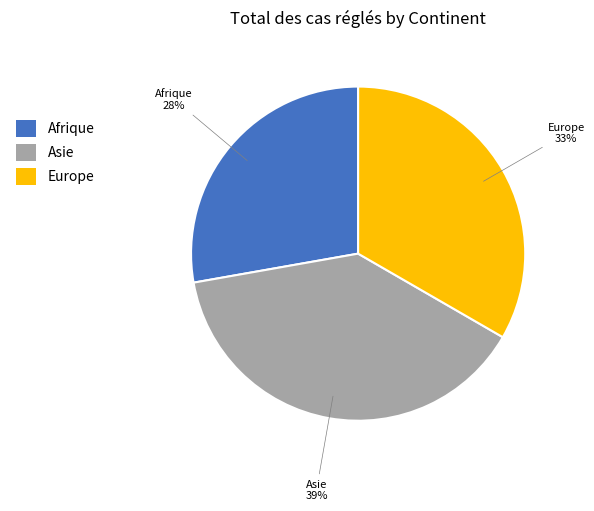

What is the largest slice in the pie chart?

Asie